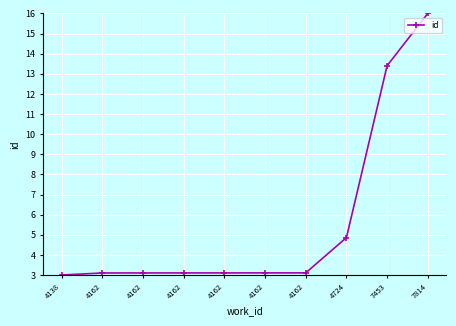

At which label is the value closest to 9?

4724